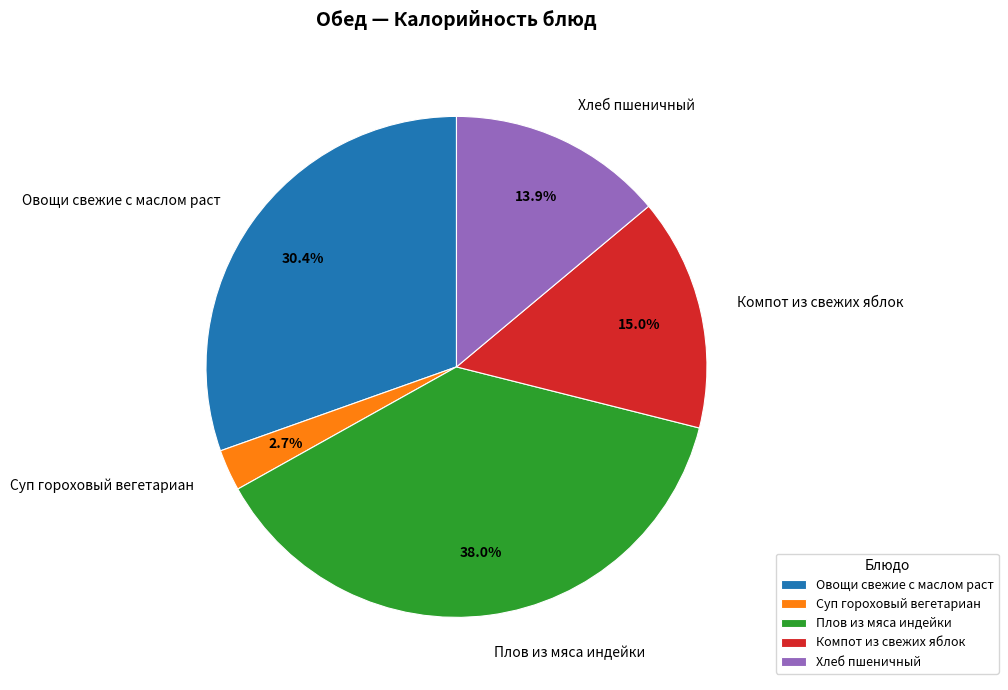

Which has a higher value, Компот из свежих яблок or Овощи свежие с маслом раст?

Овощи свежие с маслом раст